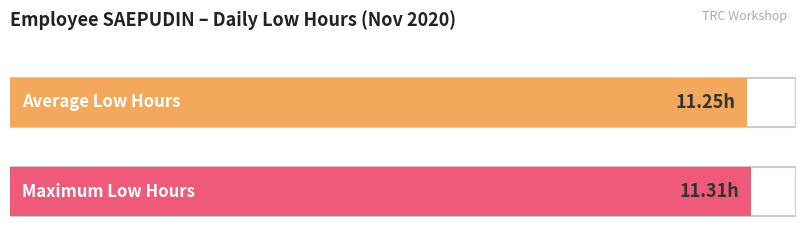

The chart shows a value of 17.3 at 26. True or false?

False